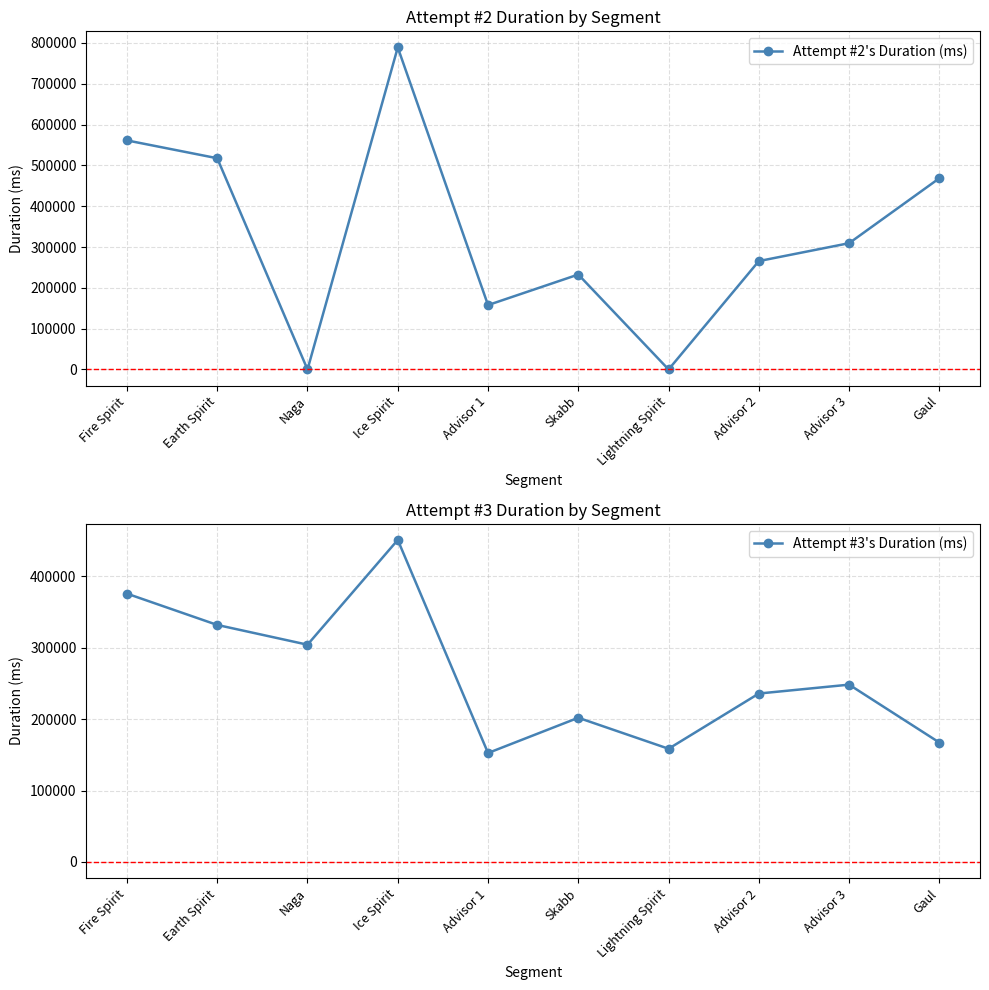

Reading right to left, what are all the values shown in this chart?

Attempt #2's Duration (ms): 468607	309448	265584	0	232640	157799	789095	0	517590	561283
Attempt #3's Duration (ms): 167254	248368	235921	158569	201988	152611	451063	304312	332000	375840